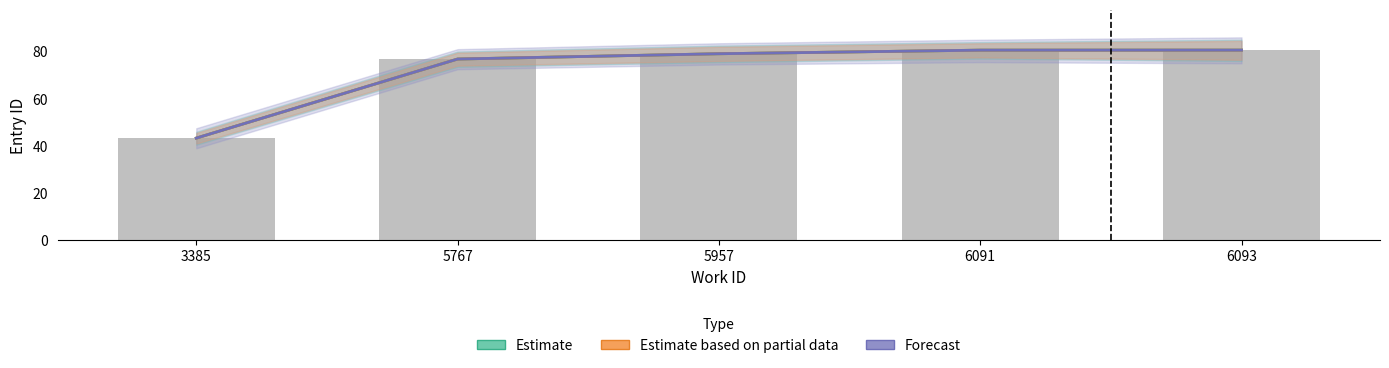

What is the smallest value displayed?

43.3